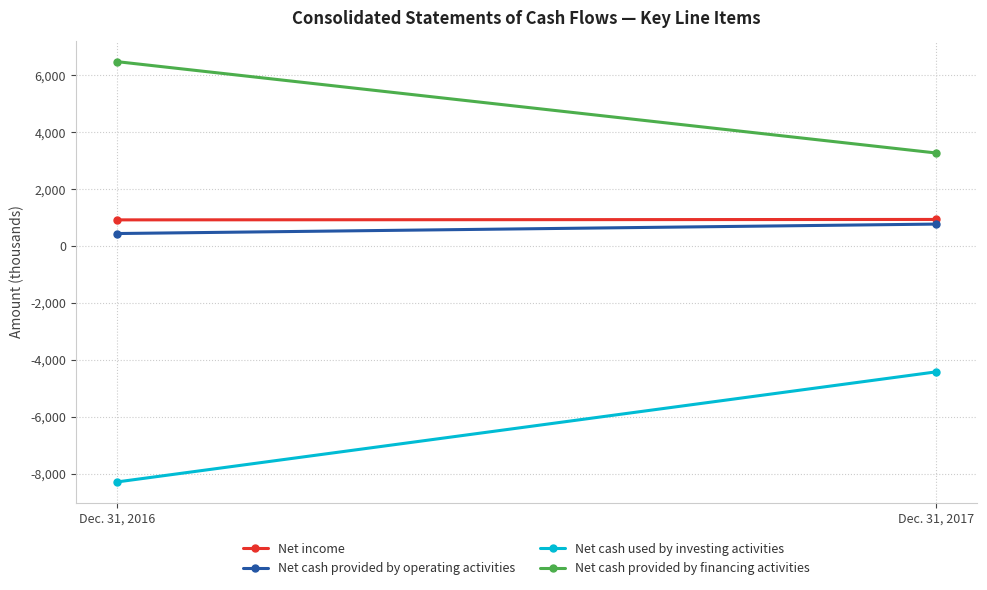

The value of Net income at Dec. 31, 2017 is 937. True or false?

True